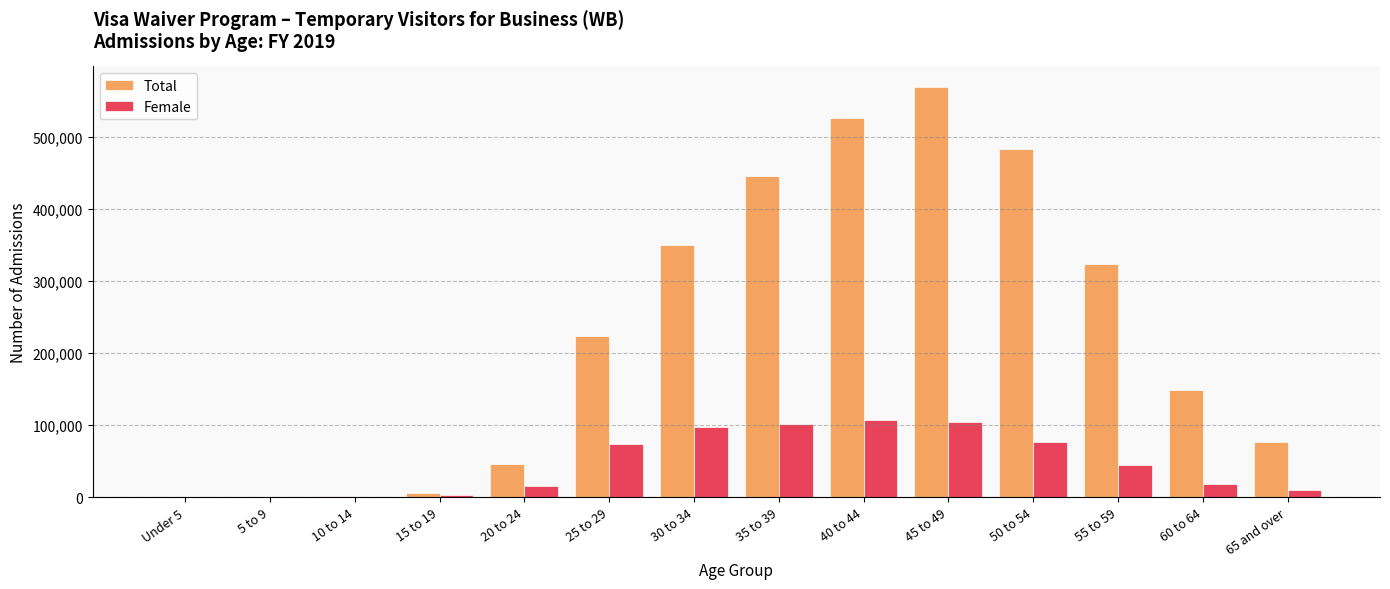

What is the sum of all Total values?

3203030